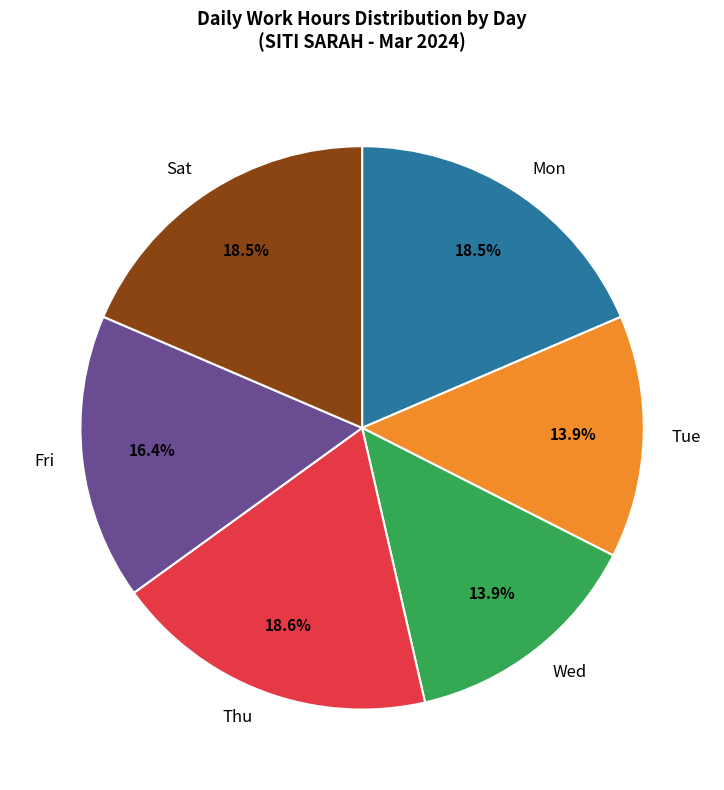

Which has a higher value, Fri or Tue?

Fri